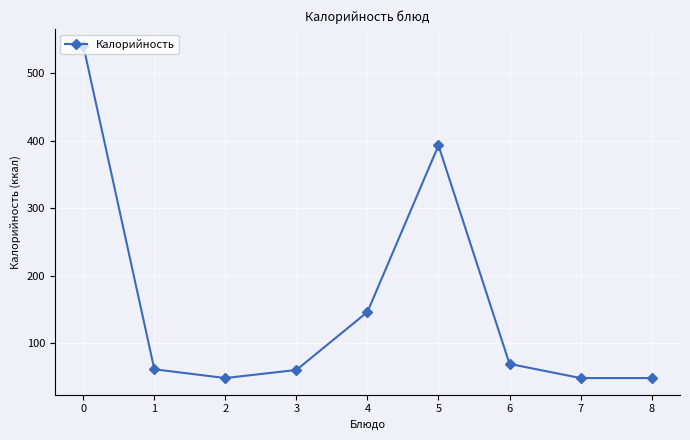

The value at 1 is 15. True or false?

False